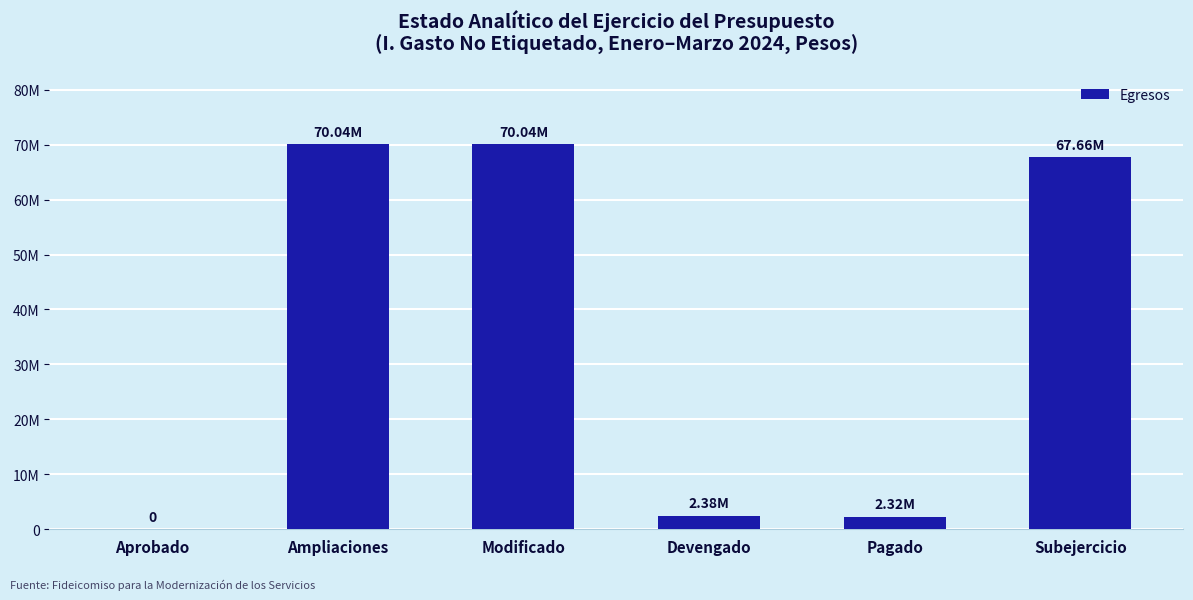

At which label does the data first exceed 67657891?

Ampliaciones